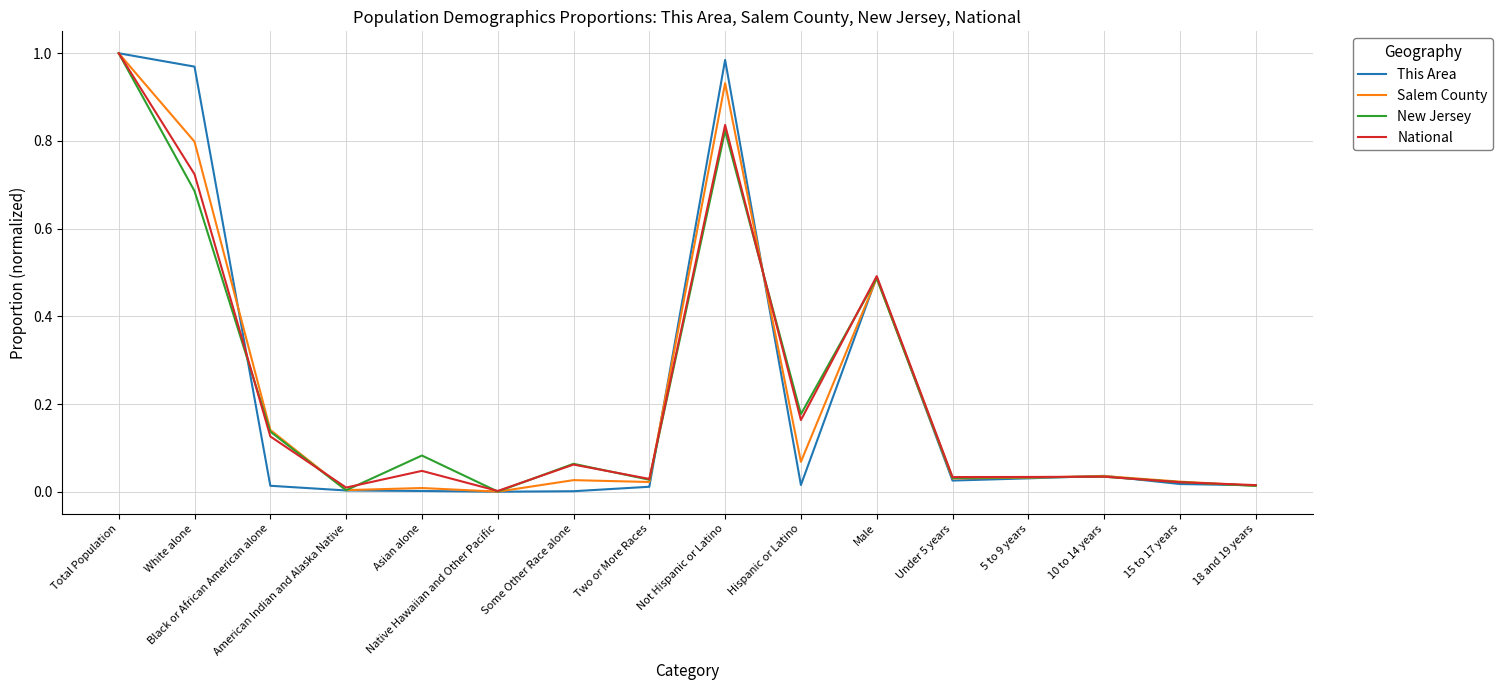

Rank the categories by Salem County value from lowest to highest.

Native Hawaiian and Other Pacific, American Indian and Alaska Native, Asian alone, 18 and 19 years, Two or More Races, 15 to 17 years, Some Other Race alone, Under 5 years, 5 to 9 years, 10 to 14 years, Hispanic or Latino, Black or African American alone, Male, White alone, Not Hispanic or Latino, Total Population